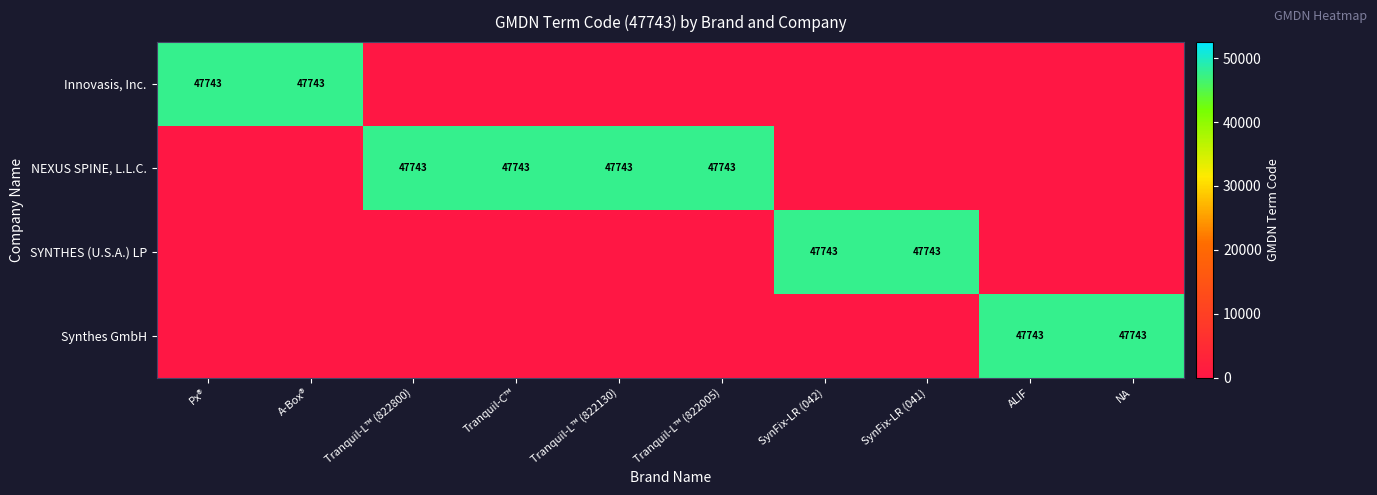

At which label is Innovasis, Inc. closest to 23871?

Tranquil-L™ (822800)